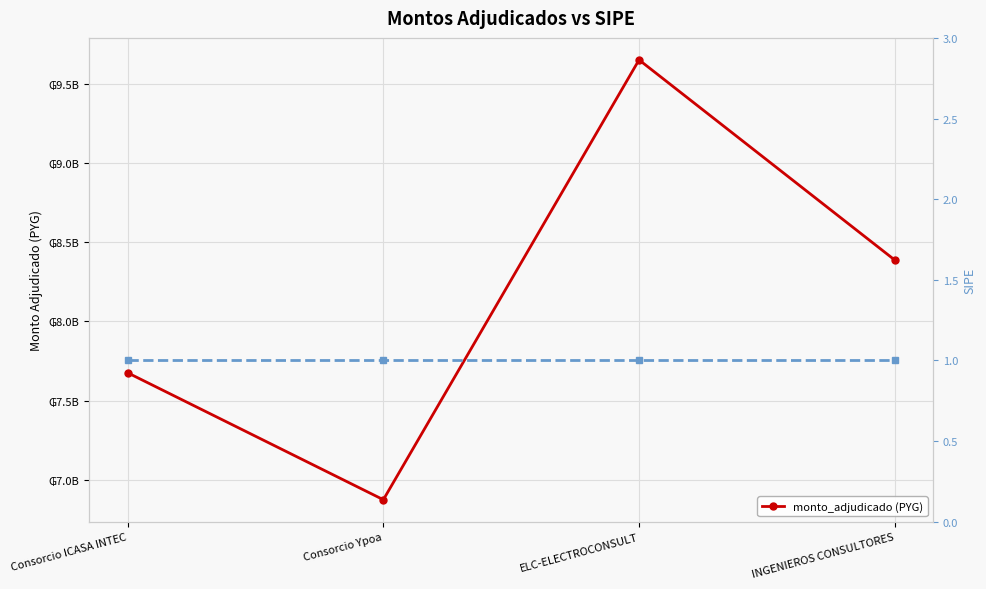

Reading left to right, transcribe all the data shown in this chart.

7675925853	6874945000	9650469678	8387503850